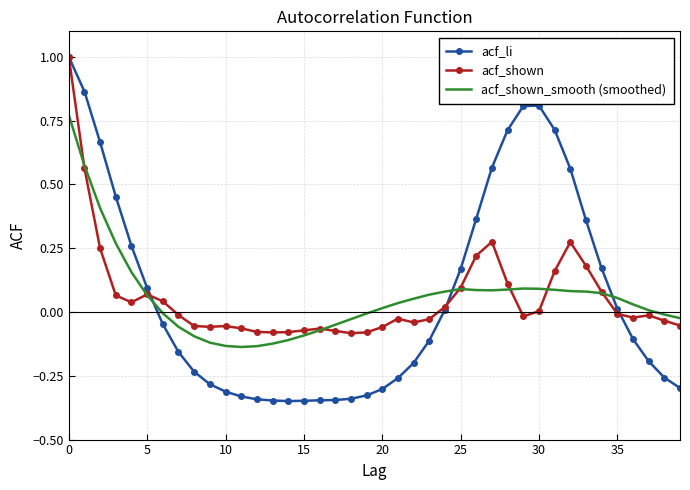

What is the highest value of the acf_li series?

1.0